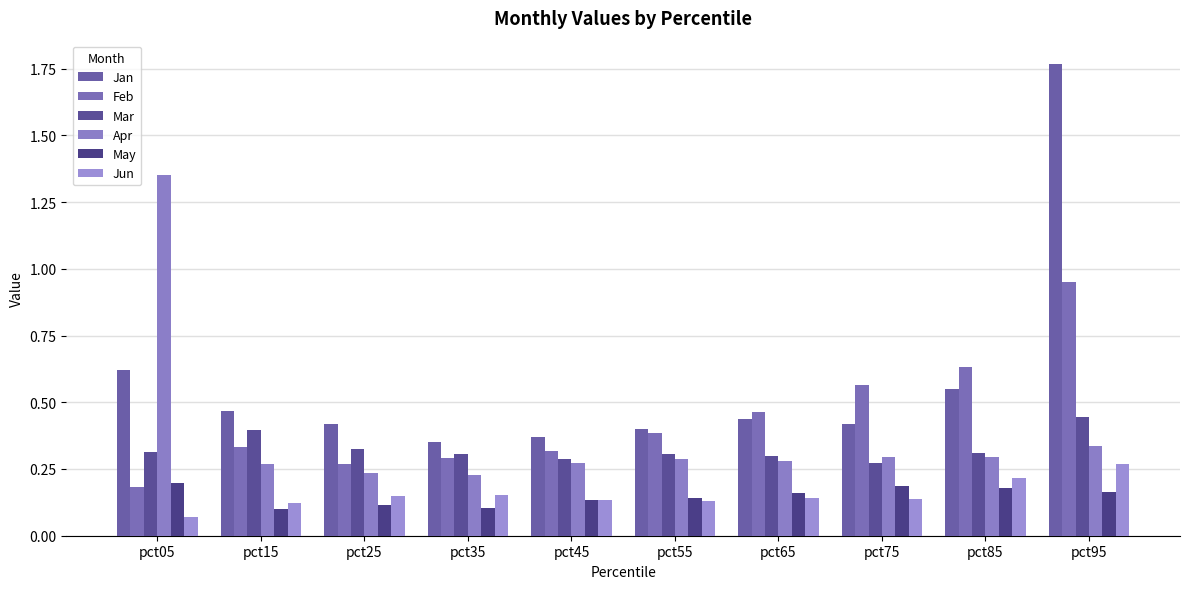

What are all the series names shown in the legend?

Jan, Feb, Mar, Apr, May, Jun